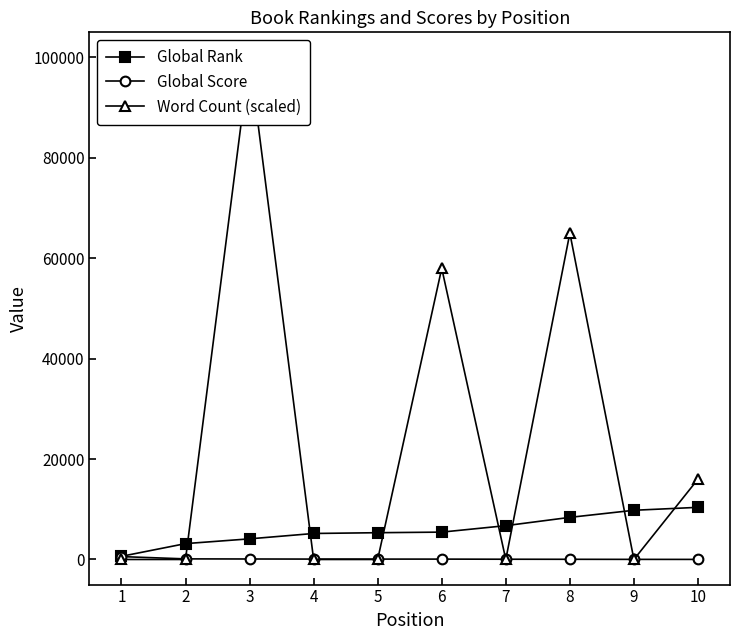

Is the value of Global Rank at 4 greater than the value of Global Score at 3?

Yes